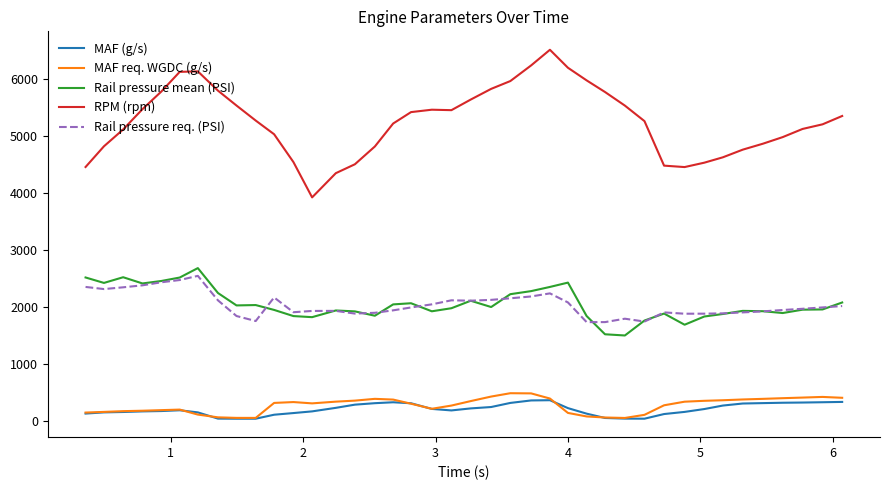

Which series has the largest range (max minus min)?

RPM (rpm)